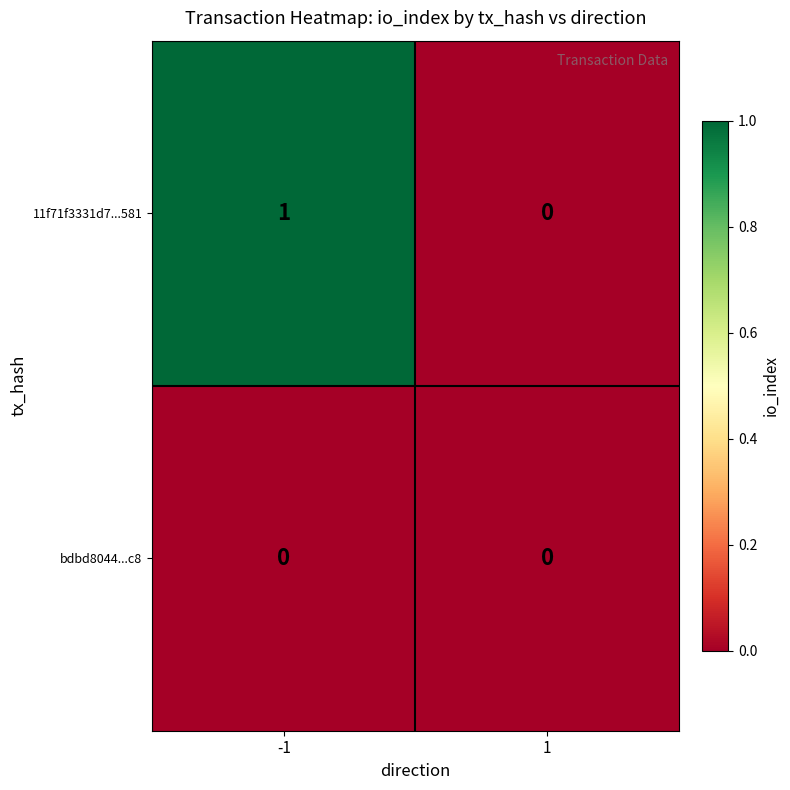

Which series has the widest spread of values?

11f71f3331d7...581